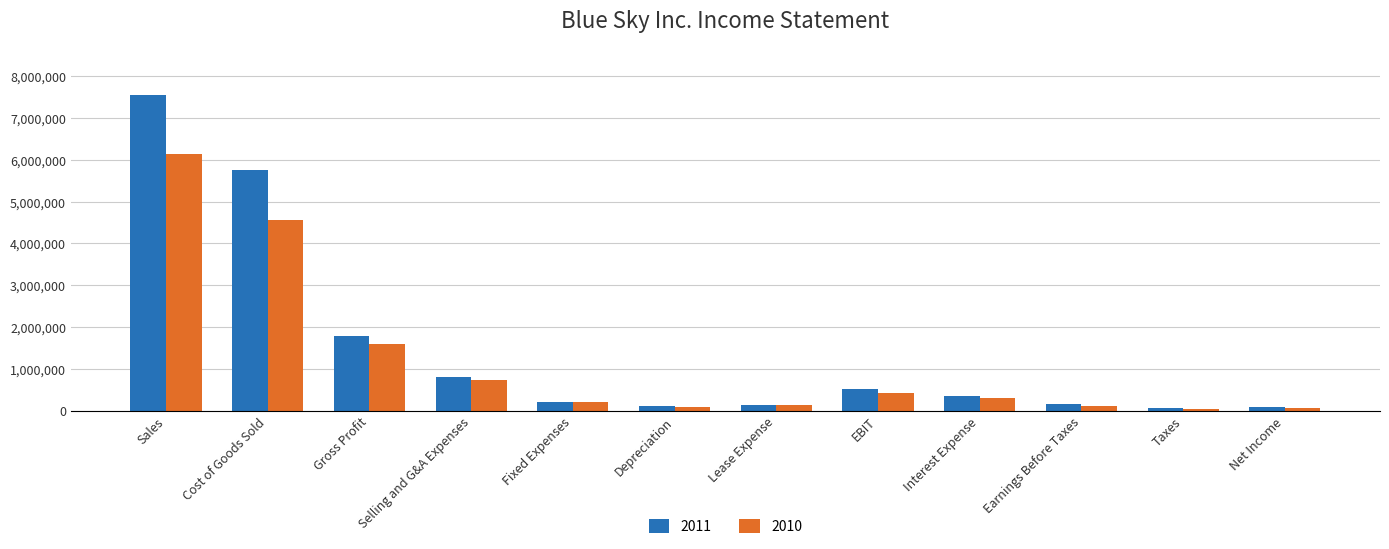

What is the maximum value shown in the chart?

7550000